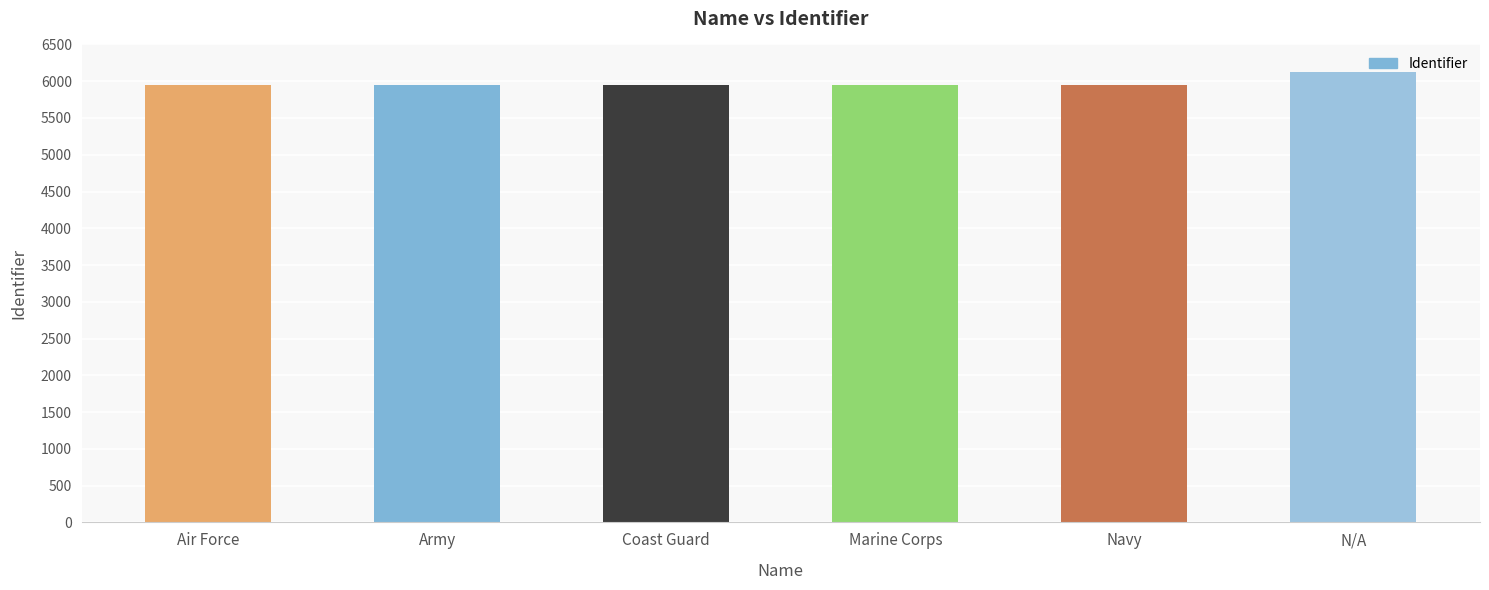

What is the difference between the values at Air Force and Navy?

4